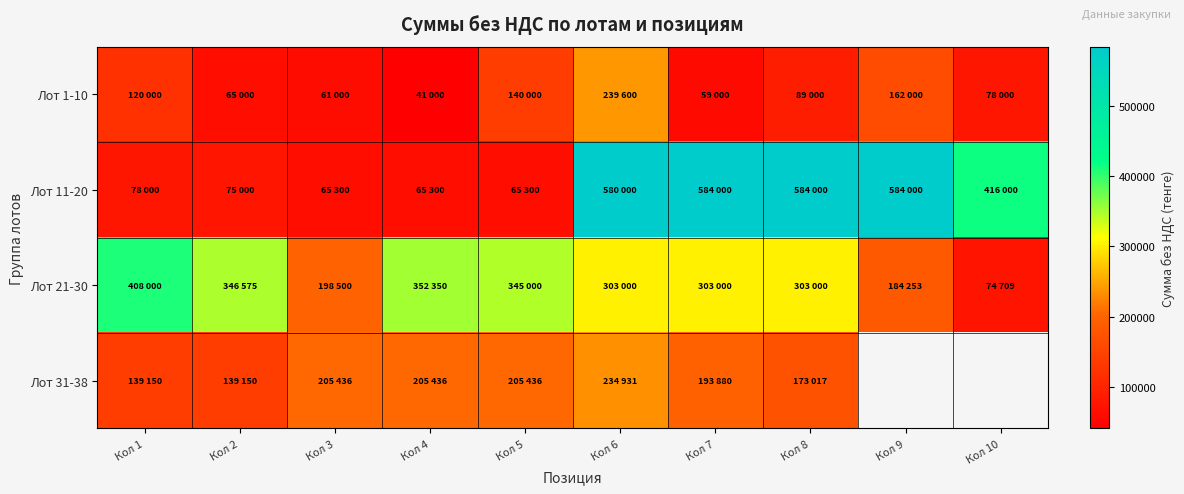

Which series has the largest total across all categories?

Лот 11-20